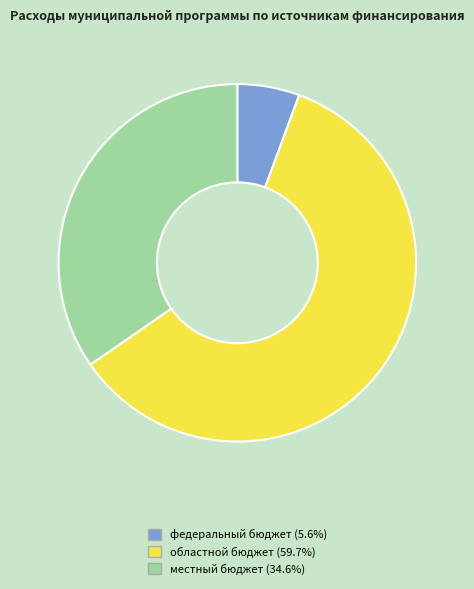

The местный бюджет slice represents 25% of the pie. True or false?

False